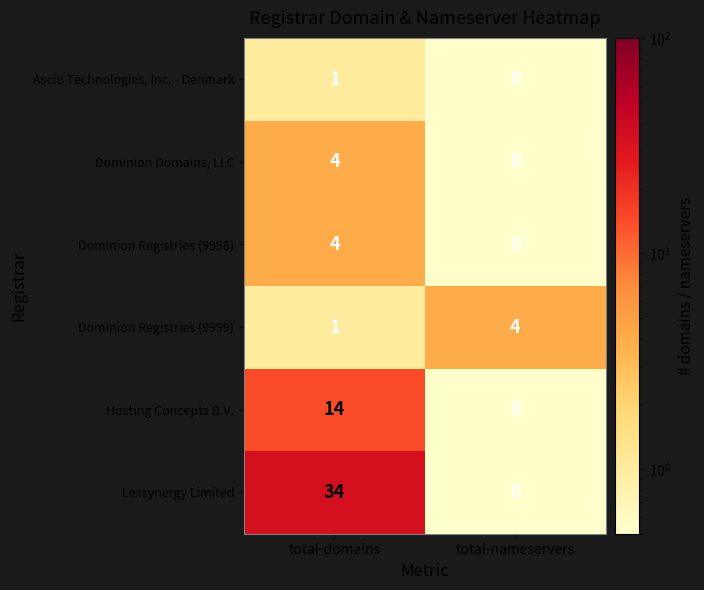

Which category has the highest value across all series?

total-domains